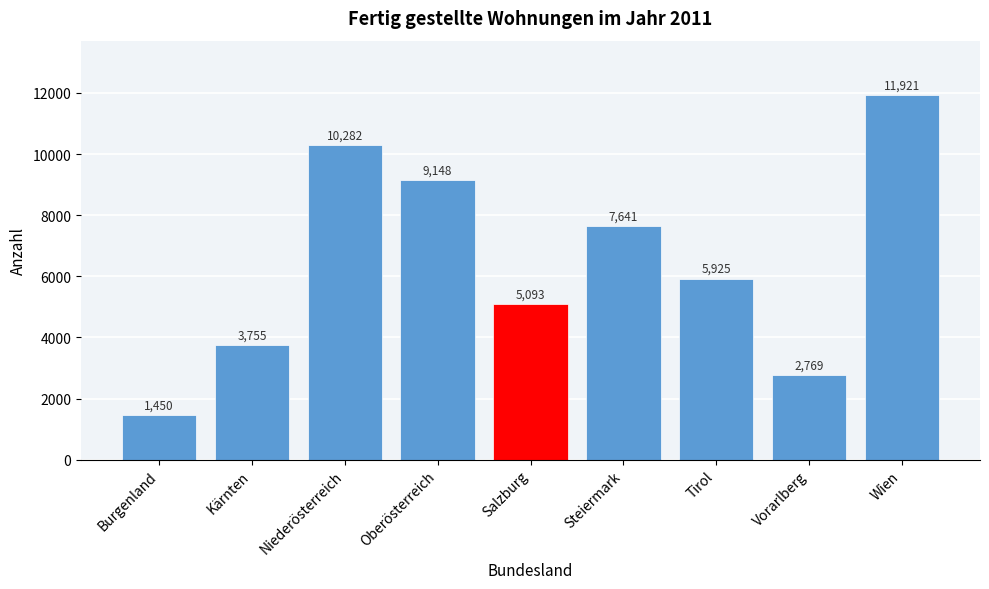

Reading left to right, extract all data points from this chart.

Burgenland=1450	Kärnten=3755	Niederösterreich=10282	Oberösterreich=9148	Salzburg=5093	Steiermark=7641	Tirol=5925	Vorarlberg=2769	Wien=11921